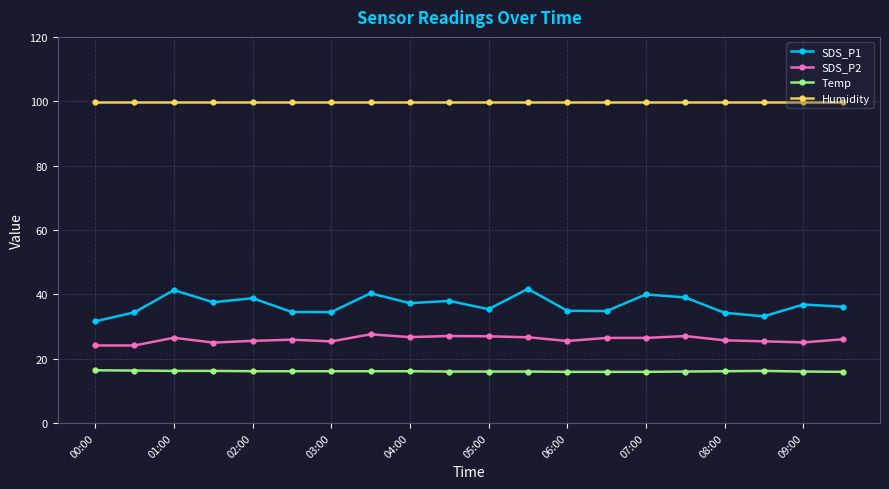

True or false: SDS_P2 and Humidity cross at least once.

False